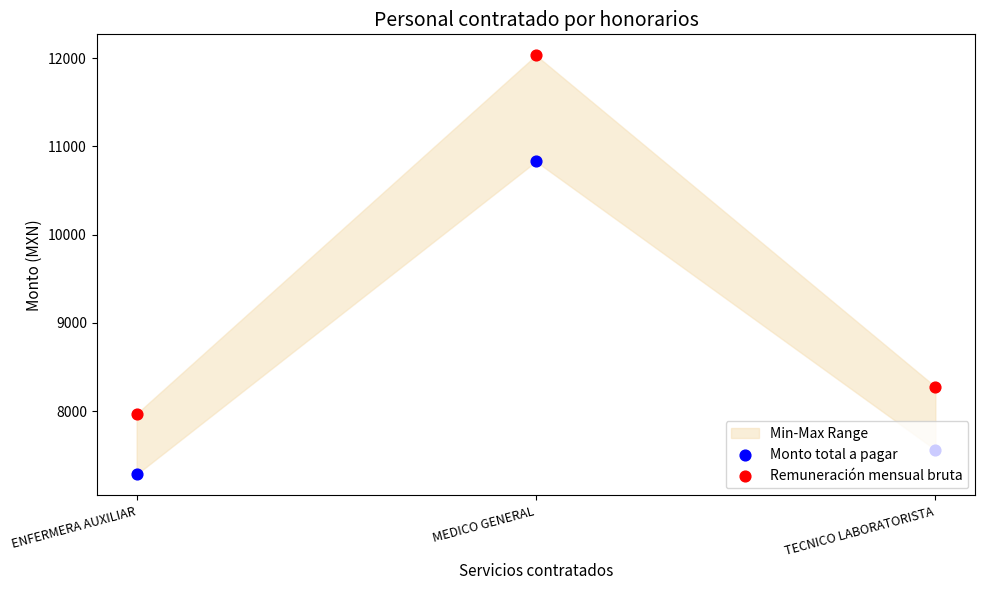

At how many categories does at least one series exceed 10114?

1